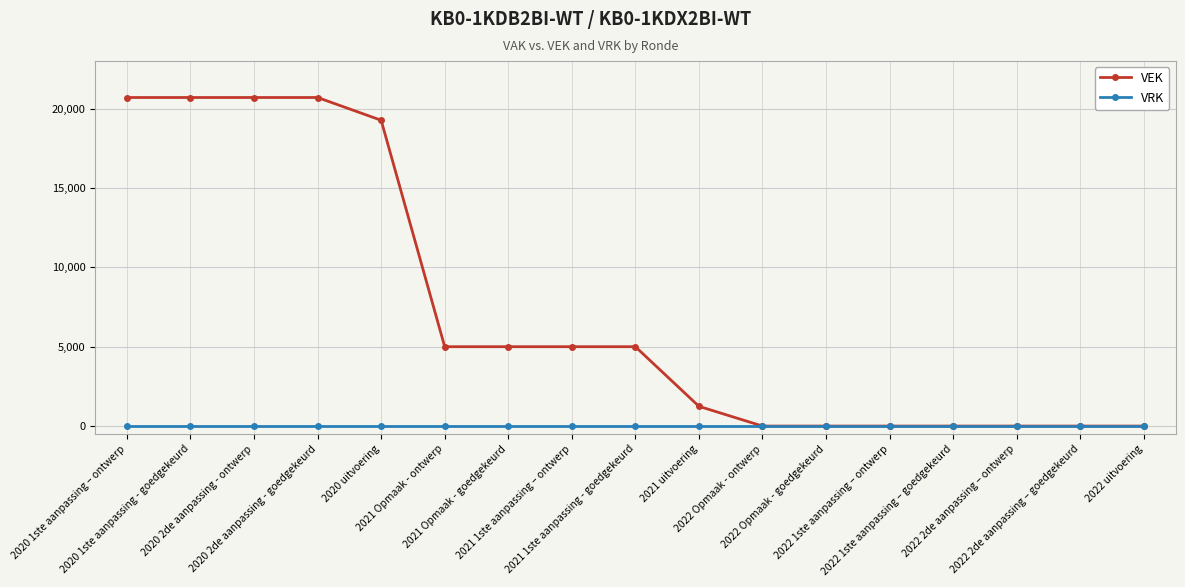

What is the sum of the VEK values at 2022 1ste aanpassing – goedgekeurd and 2021 Opmaak - ontwerp?

5000